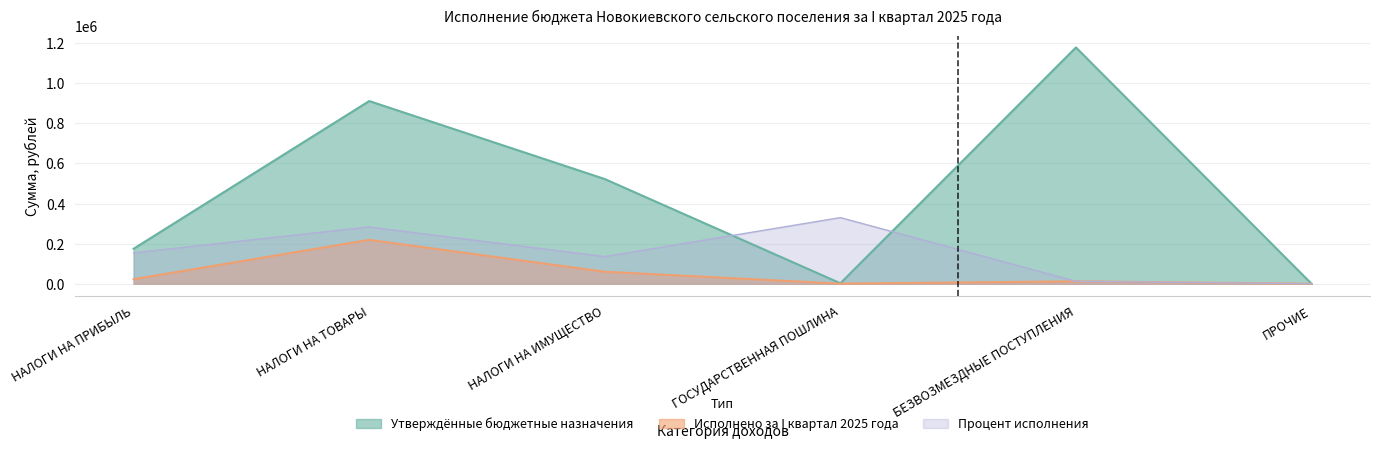

What are all the series names shown in the legend?

Утверждённые бюджетные назначения, Исполнено за I квартал 2025 года, Процент исполнения